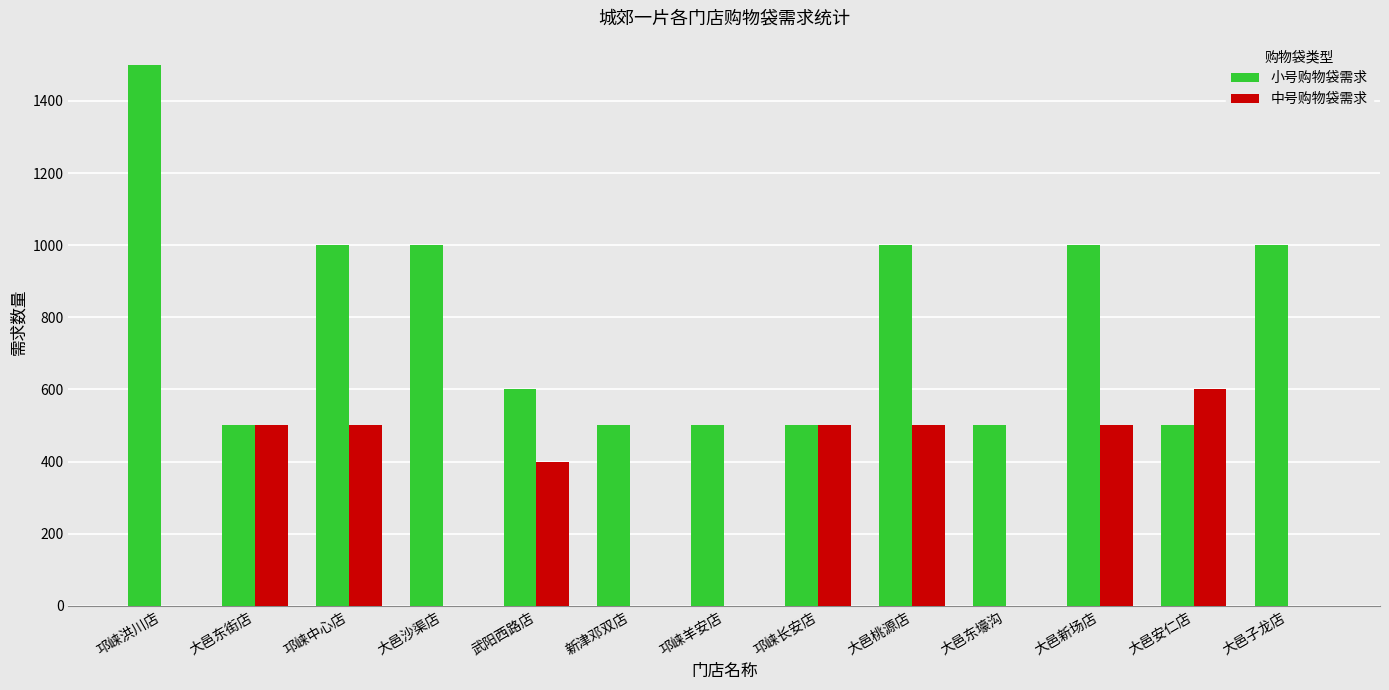

Reading right to left, extract all data points from this chart.

小号购物袋需求: 1000	500	1000	500	1000	500	500	500	600	1000	1000	500	1500
中号购物袋需求: 0	600	500	0	500	500	0	0	400	0	500	500	0